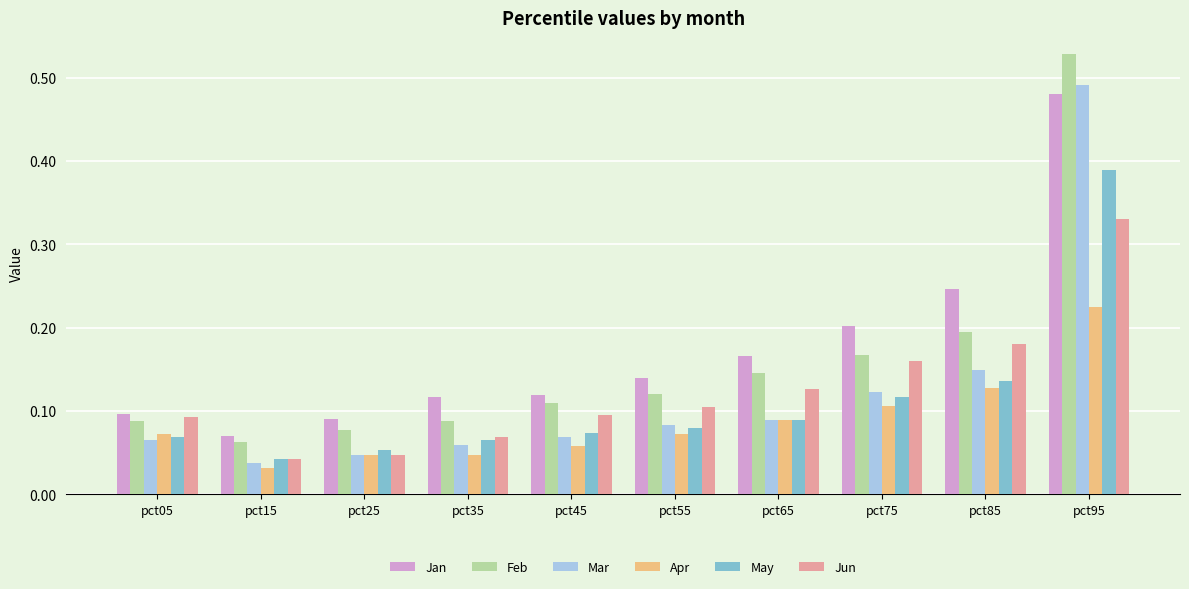

The value of Mar at pct55 is 0.0. True or false?

False